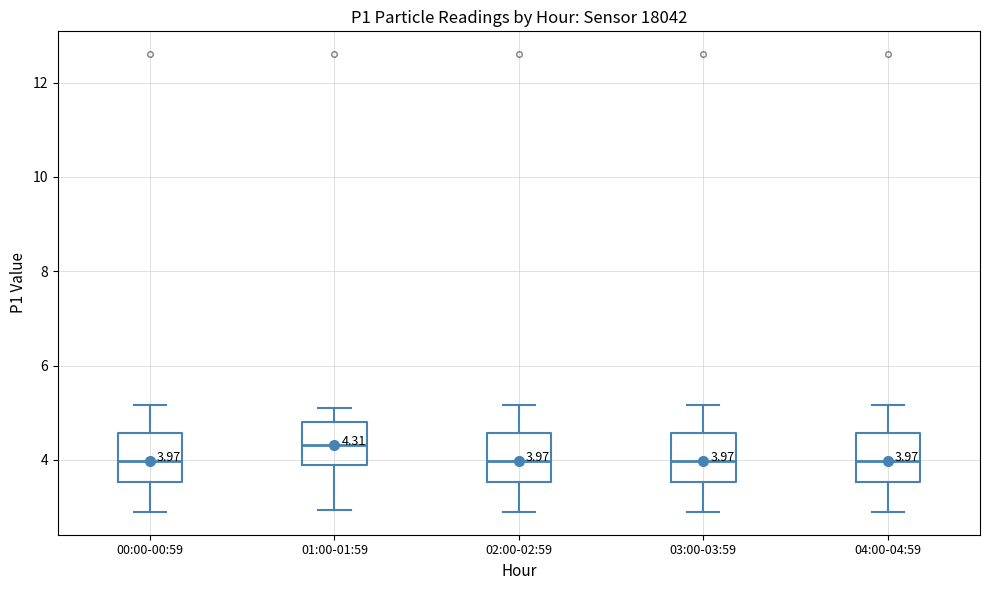

Which box's median line is the highest?

01:00-01:59